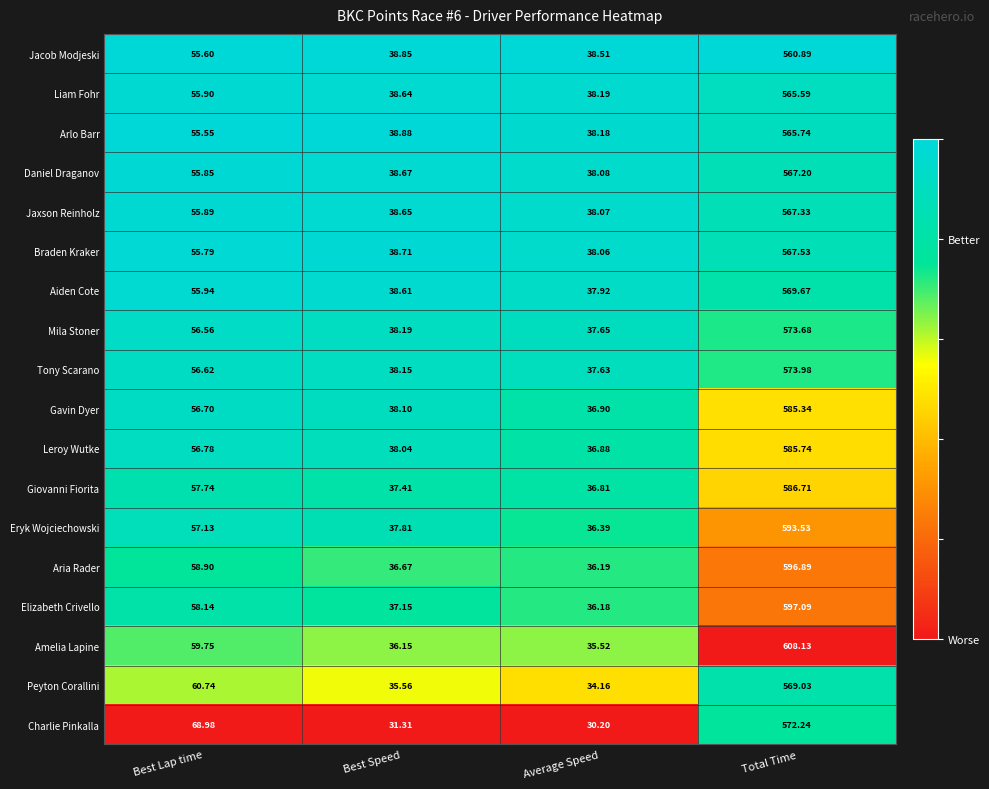

Which label corresponds to the largest value in the chart?

Total Time